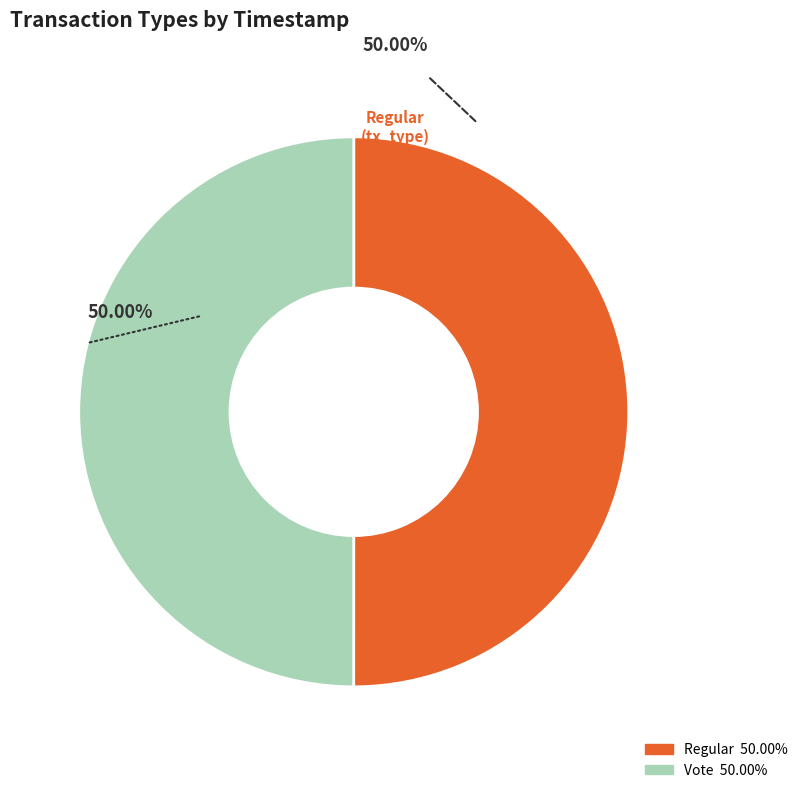

To the nearest percent, what portion does Regular represent?

50%